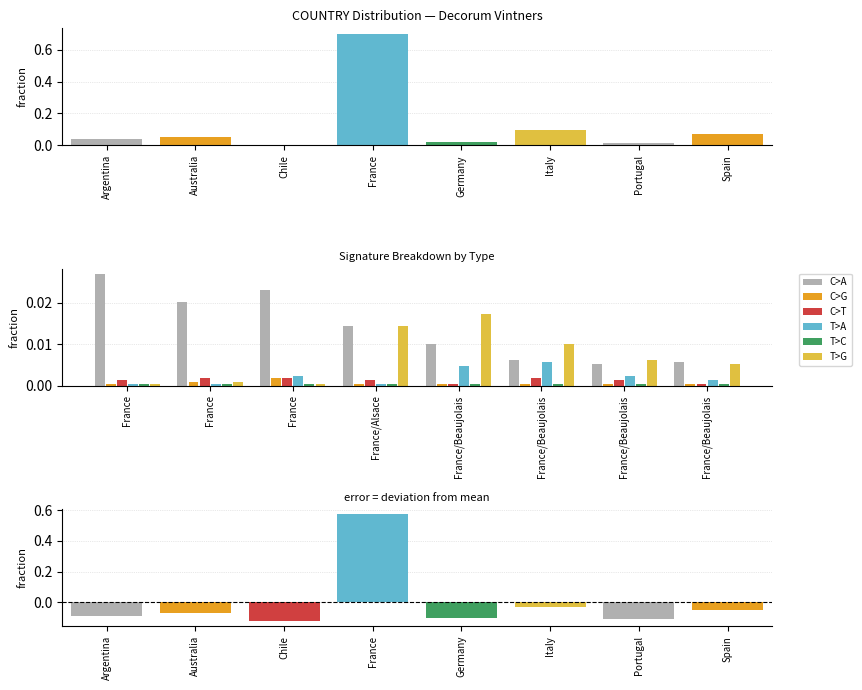

Count the C>G values in the range 0 to 1.

8